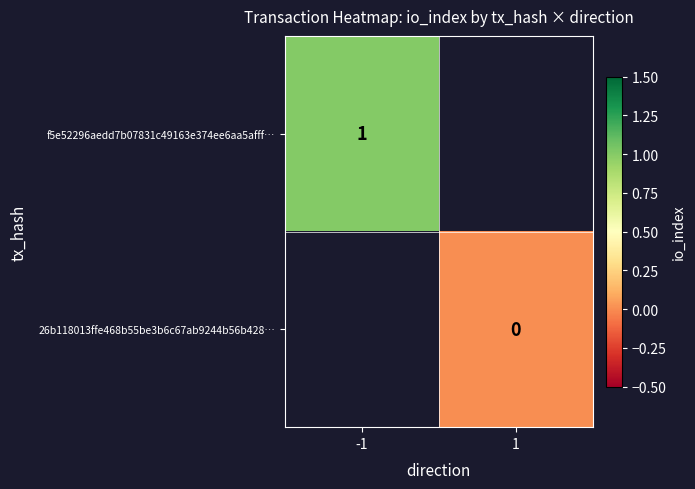

Is it true that f5e52296aedd7b07831c49163e374ee6aa5afff… equals 1 at -1?

True